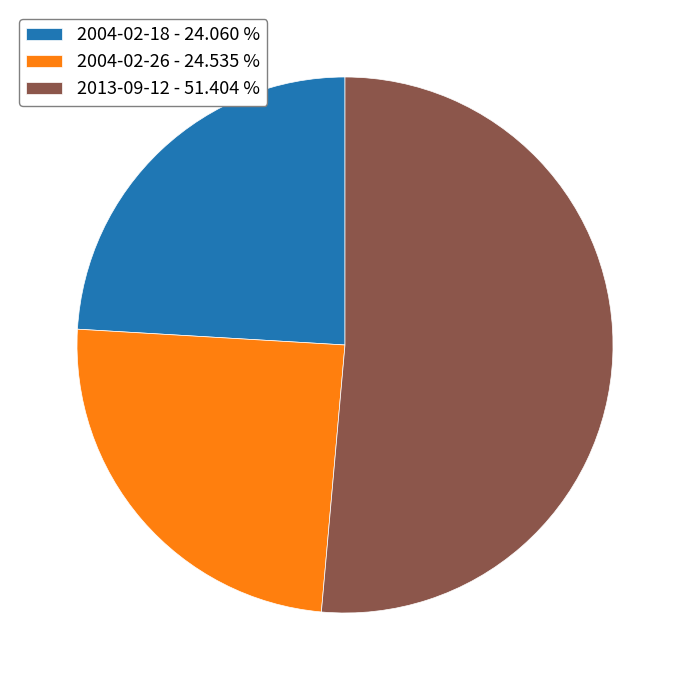

Which category has the biggest portion of the pie?

2013-09-12